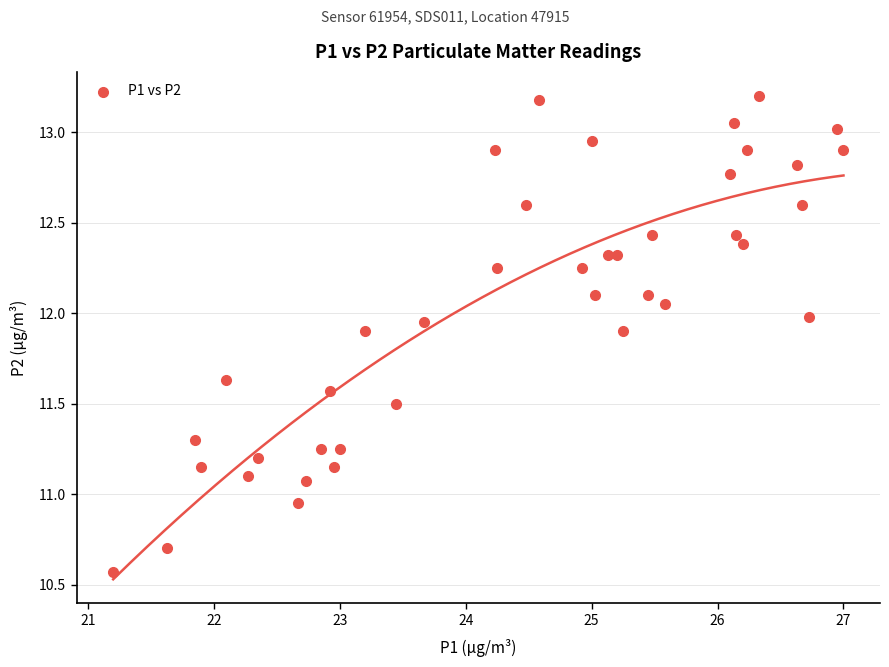

What is the range of X values (max minus min)?

5.8